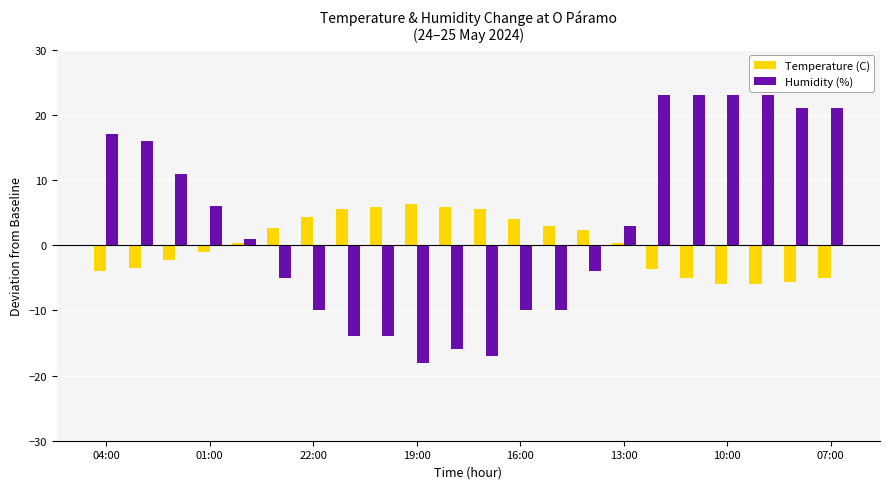

What is the difference between the maximum and minimum values in the Temperature (C) series?

12.3